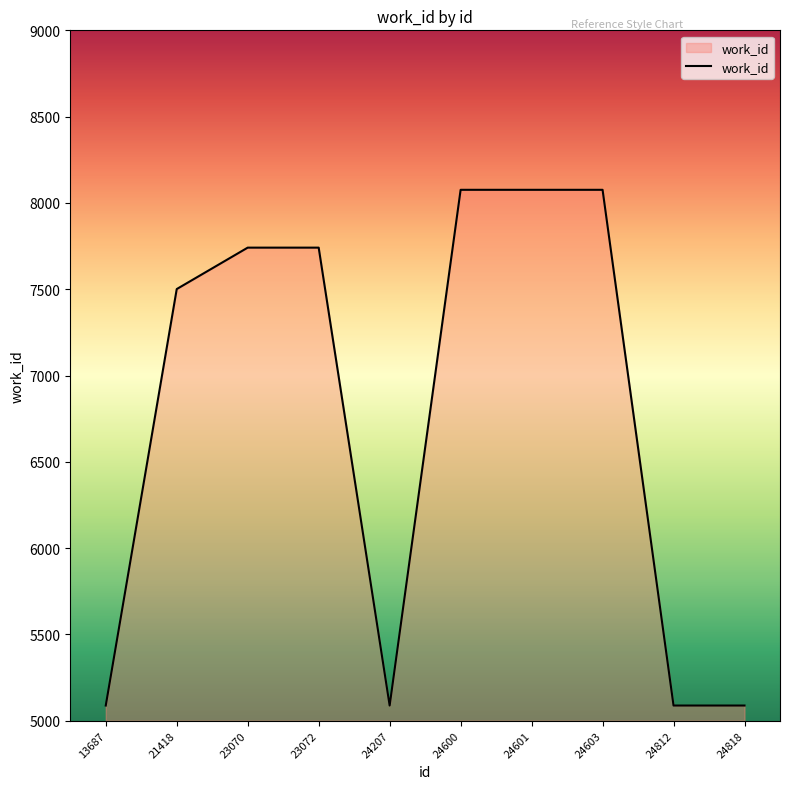

The chart shows a value of 10762 at 24603. True or false?

False